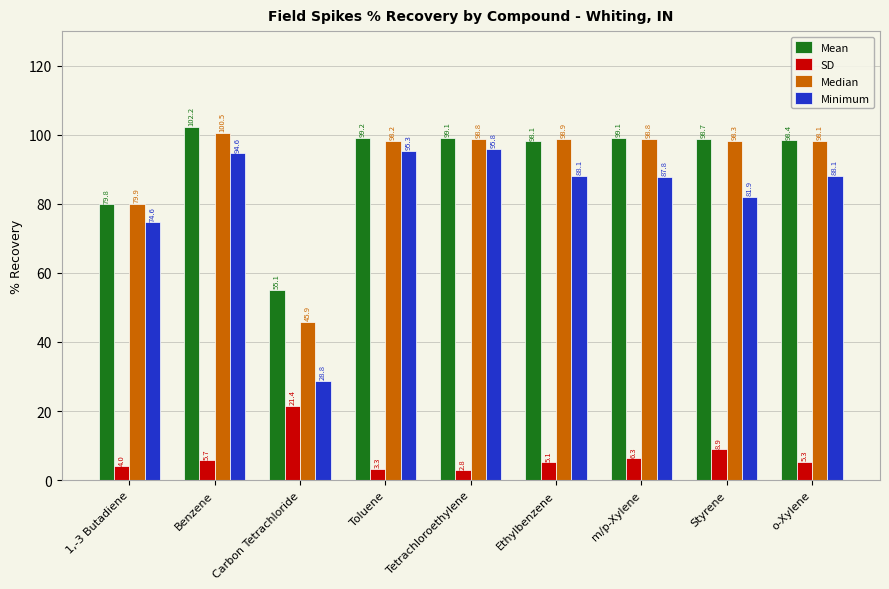

Is it true that SD equals 5.1 at Ethylbenzene?

True